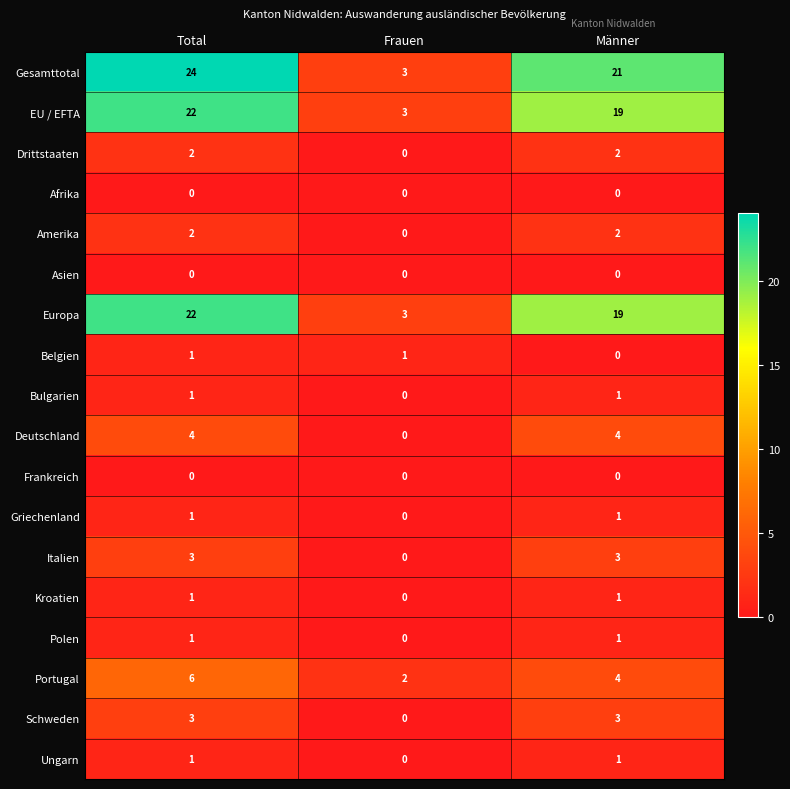

What is the difference between the maximum and second lowest values in the Gesamttotal series?

3